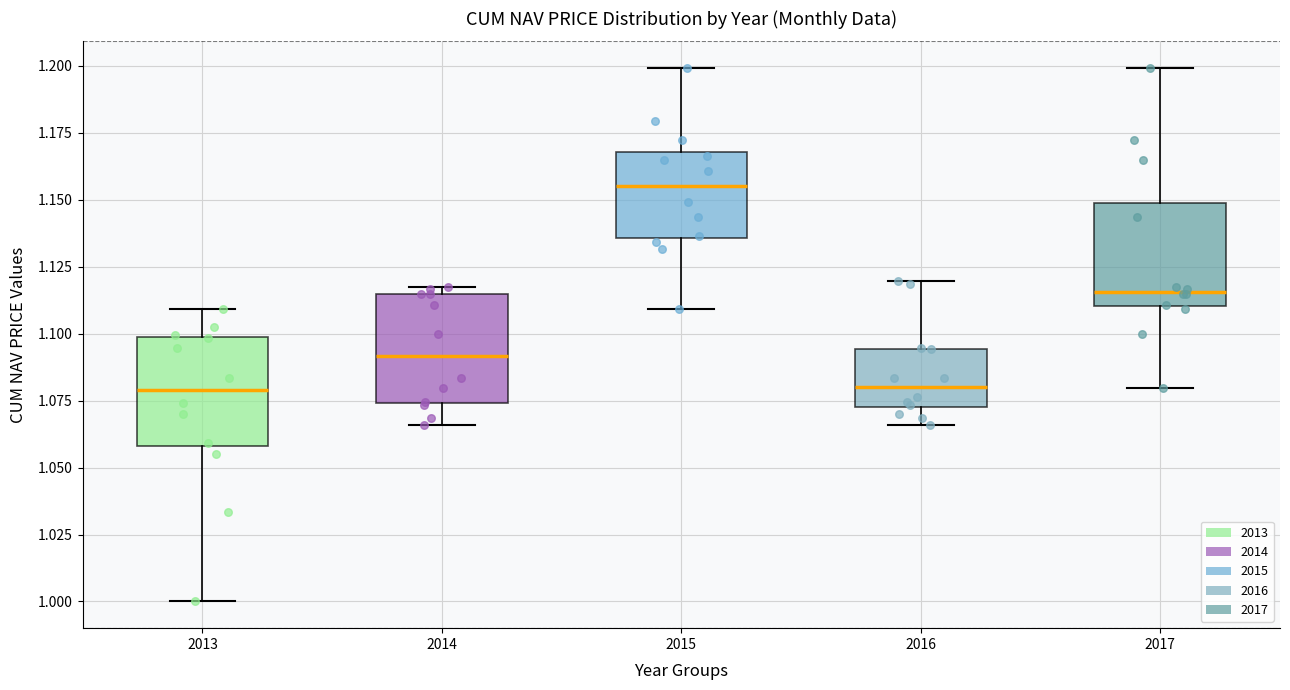

Where does the lower whisker of the box at x = 2017 end on the y-axis? The values are not printed on the chart, so give them approximately, as read against the axis.

1.080